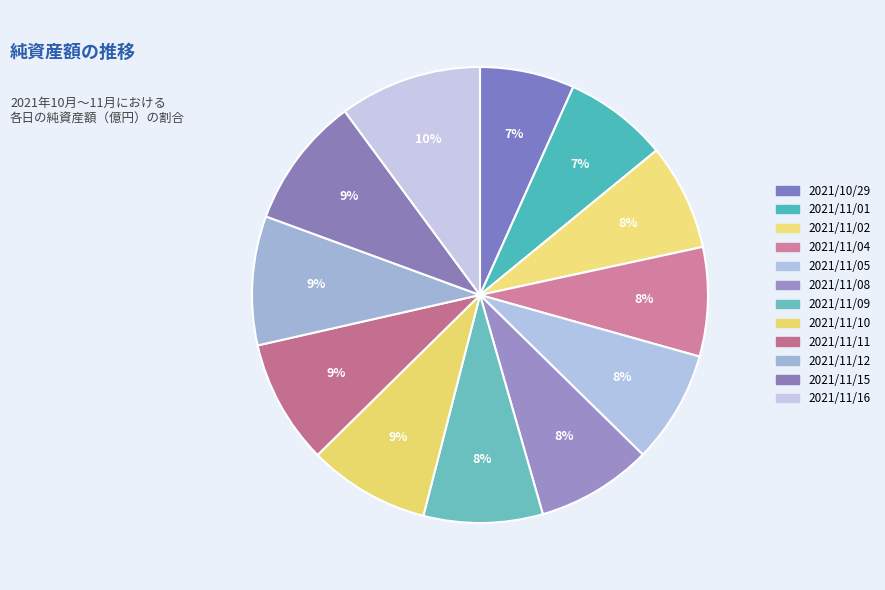

What percentage is NOT represented by 2021/11/02?

92.5%